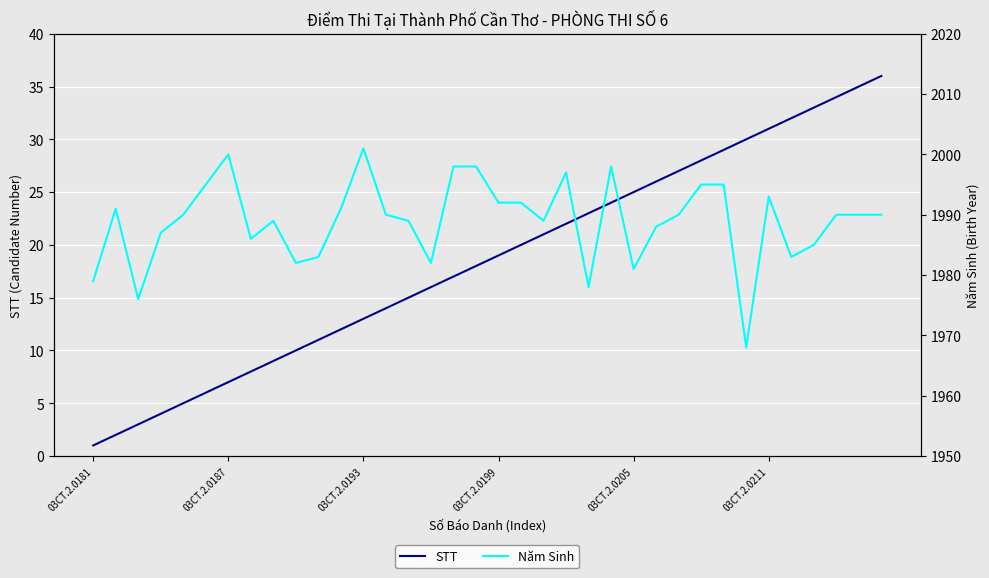

Reading left to right, what are all the values shown in this chart?

STT: 1	2	3	4	5	6	7	8	9	10	11	12	13	14	15	16	17	18	19	20	21	22	23	24	25	26	27	28	29	30	31	32	33	34	35	36
Năm Sinh: 1979	1991	1976	1987	1990	1995	2000	1986	1989	1982	1983	1991	2001	1990	1989	1982	1998	1998	1992	1992	1989	1997	1978	1998	1981	1988	1990	1995	1995	1968	1993	1983	1985	1990	1990	1990